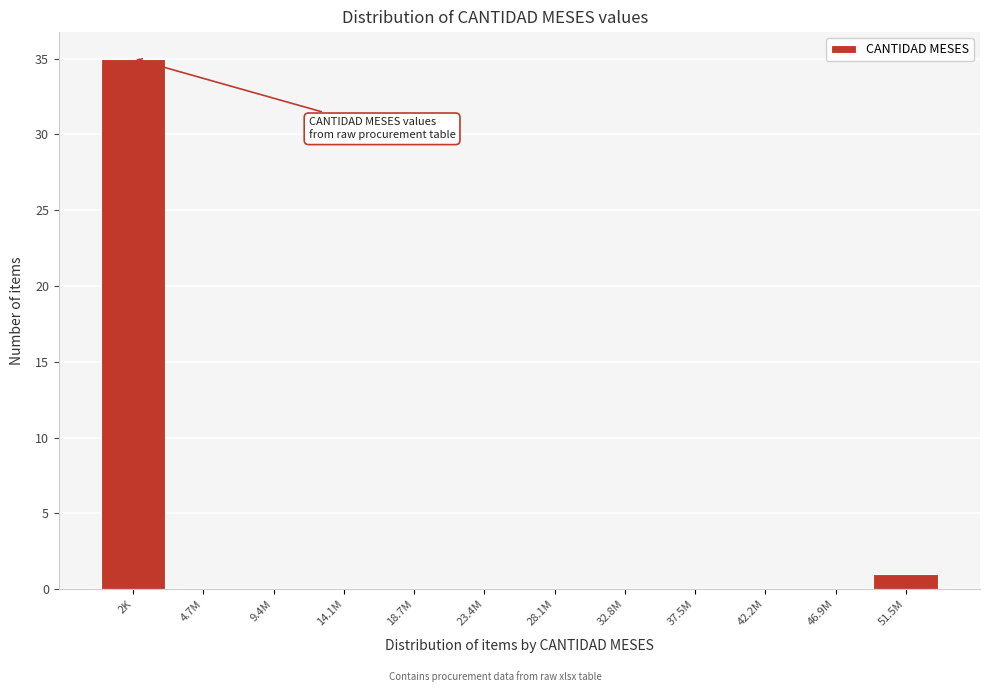

Reading left to right, what are all the values shown in this chart?

2K=35	4.7M=0	9.4M=0	14.1M=0	18.7M=0	23.4M=0	28.1M=0	32.8M=0	37.5M=0	42.2M=0	46.9M=0	51.5M=1